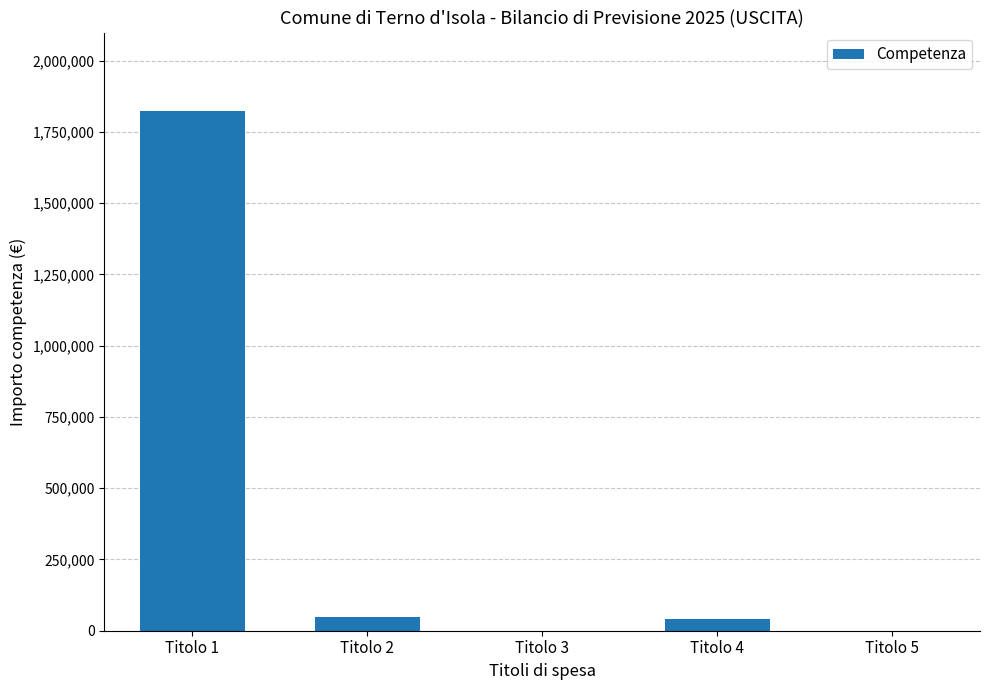

Where does the data first go above 39600?

Titolo 1